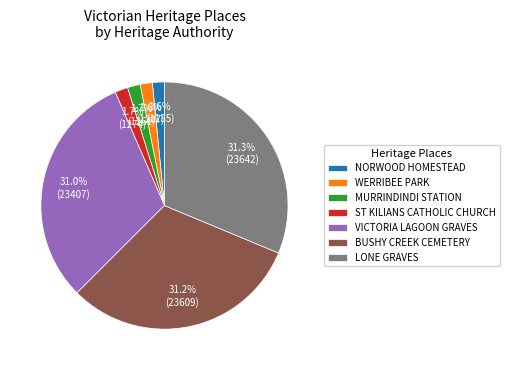

What percentage is the NORWOOD HOMESTEAD slice, to the nearest percent?

2%